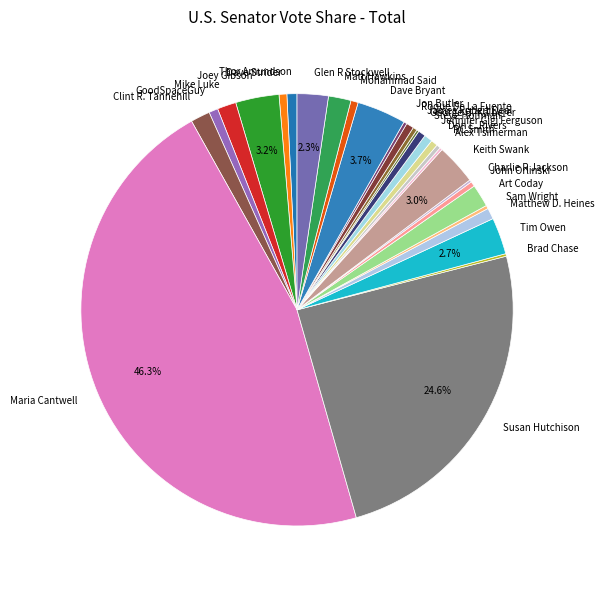

Which category has the biggest portion of the pie?

Maria Cantwell